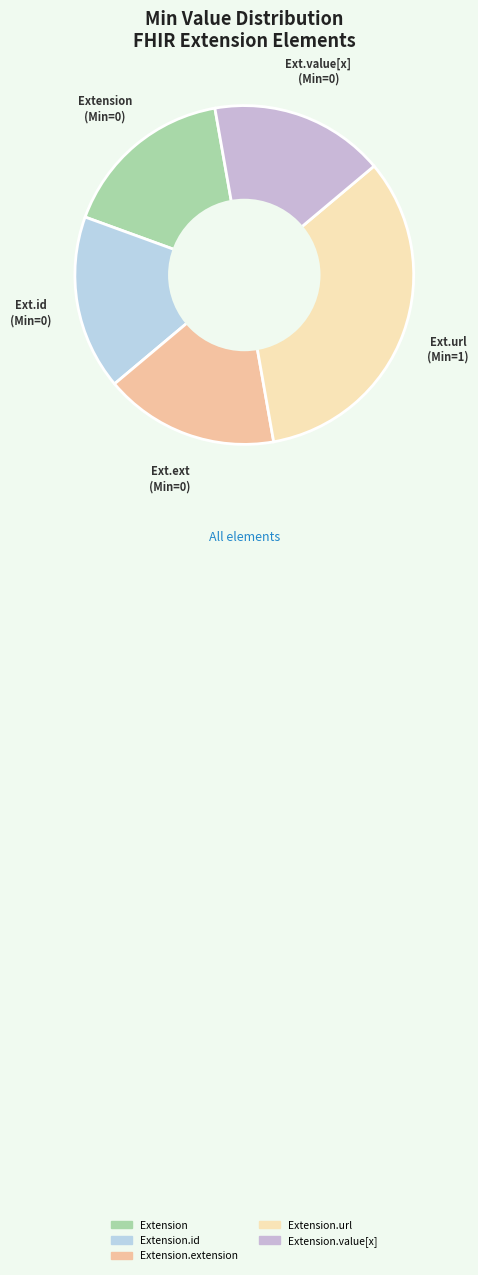

Rank the categories by value from highest to lowest.

Extension.url, Extension, Extension.id, Extension.extension, Extension.value[x]